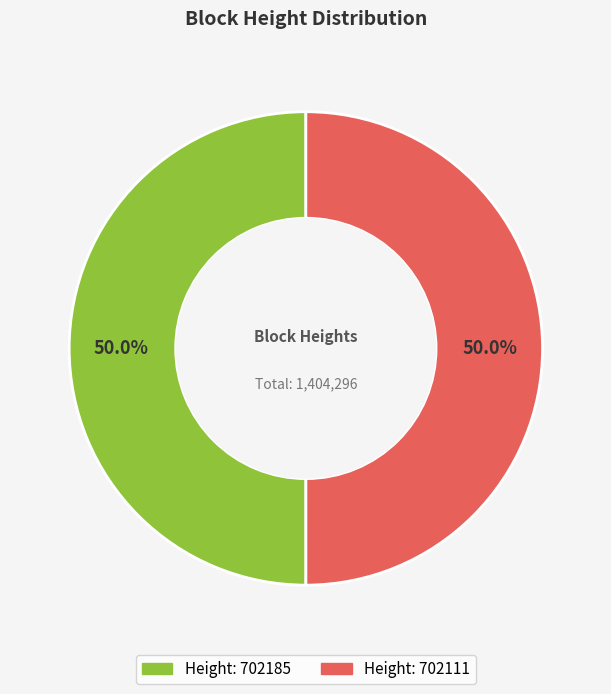

Count the number of slices in the pie.

2